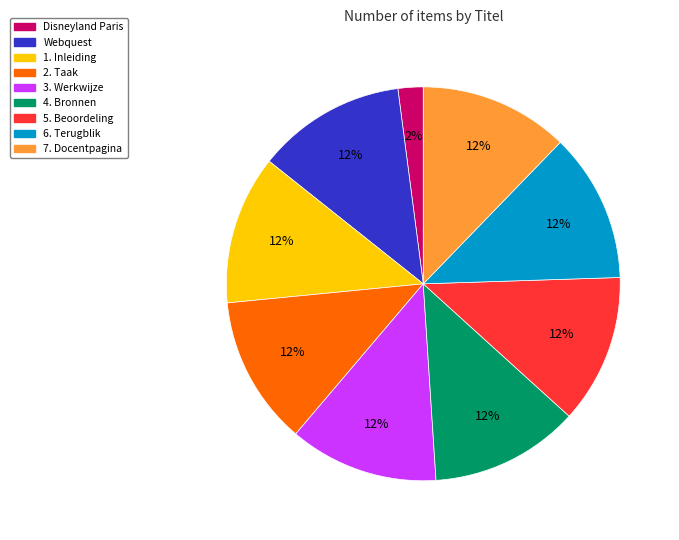

Between 1. Inleiding and Disneyland Paris, which is larger?

1. Inleiding